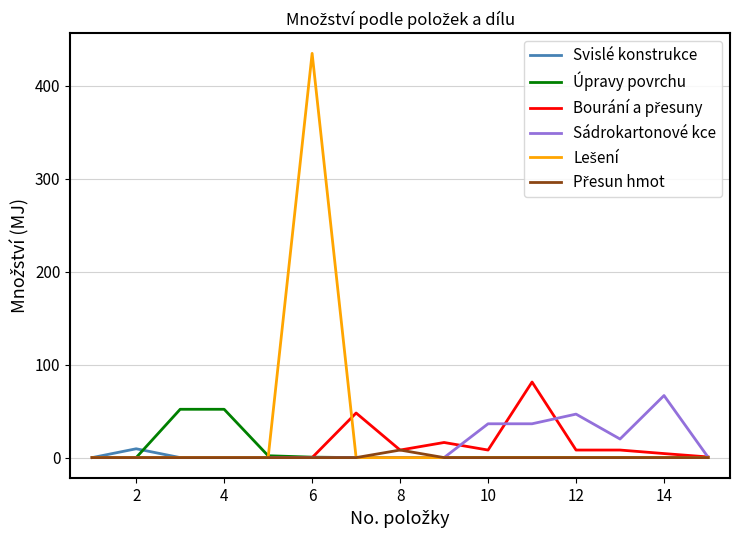

What is the sum of all Úpravy povrchu values?

106.5